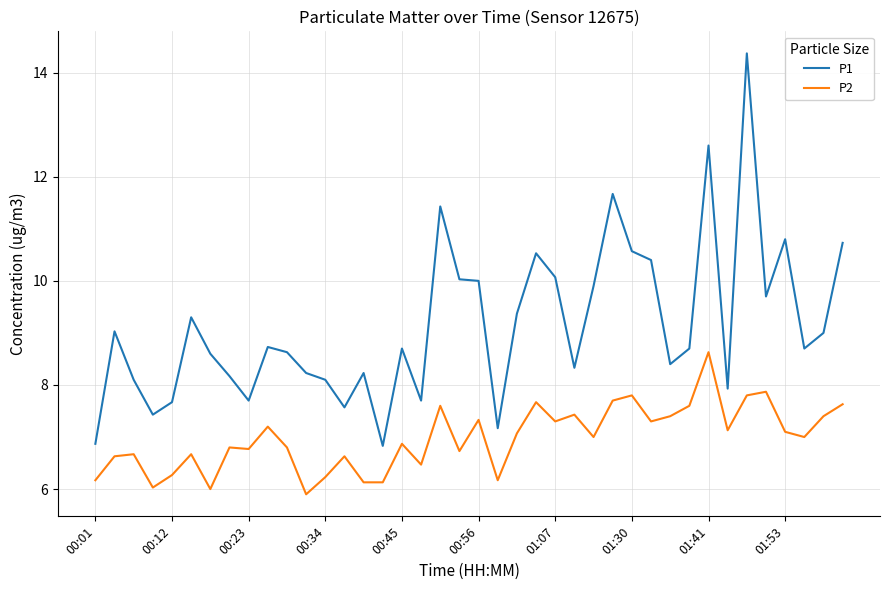

Which series has the widest spread of values?

P1